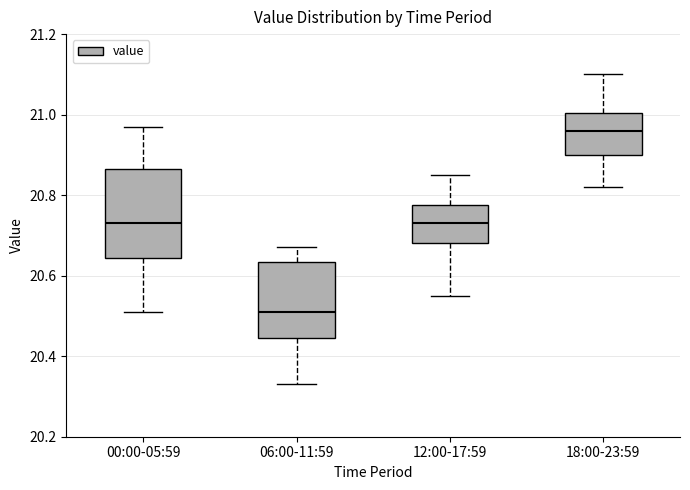

Which box's median line is the highest?

18:00-23:59